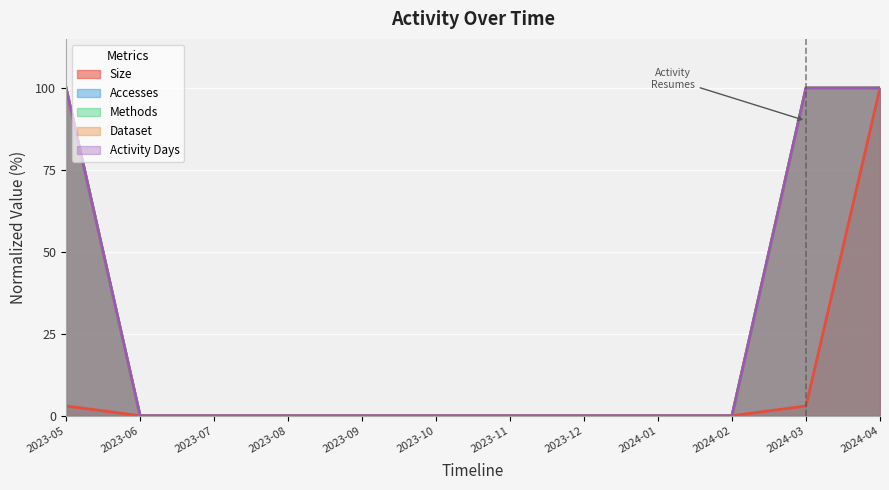

Rank the categories by Activity Days value from lowest to highest.

2023-06, 2023-07, 2023-08, 2023-09, 2023-10, 2023-11, 2023-12, 2024-01, 2024-02, 2023-05, 2024-03, 2024-04